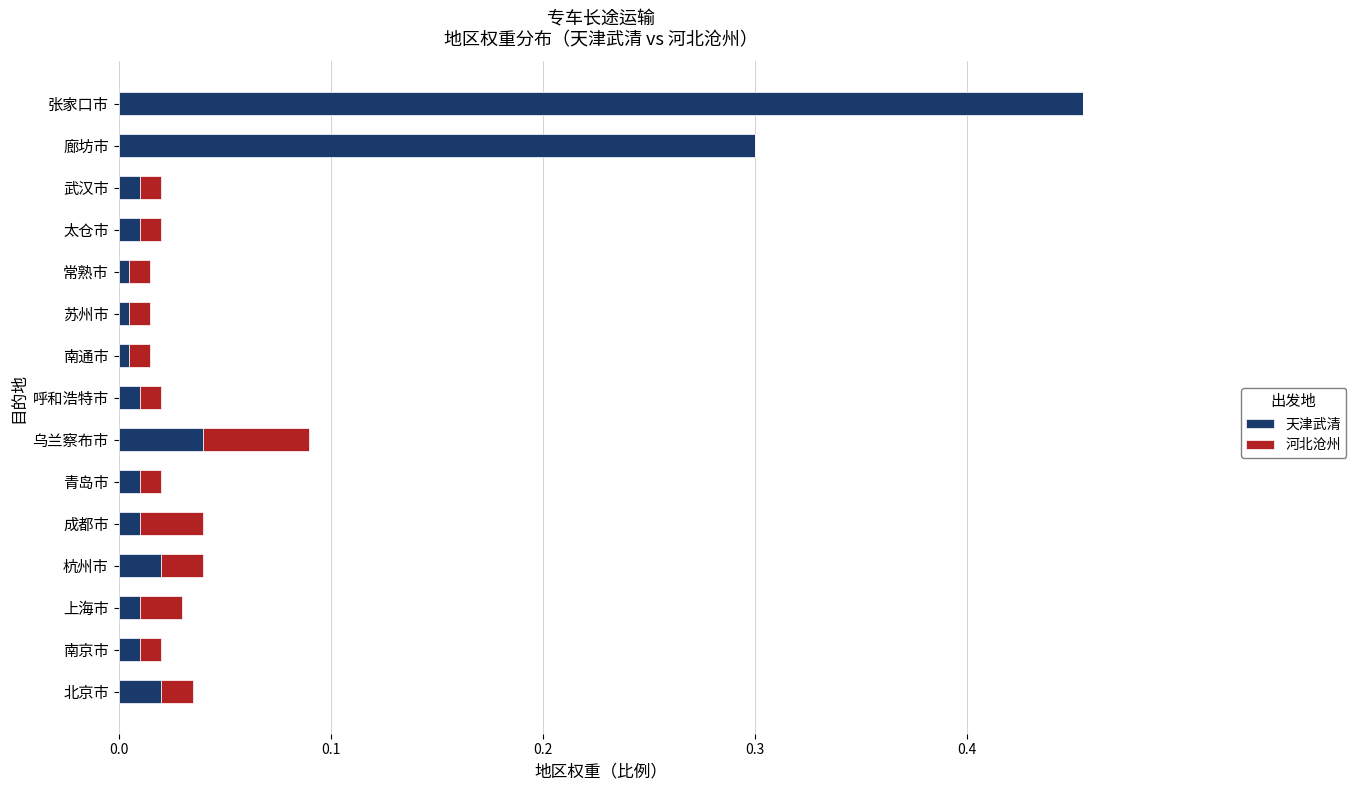

At which category is the sum across all series the highest?

张家口市